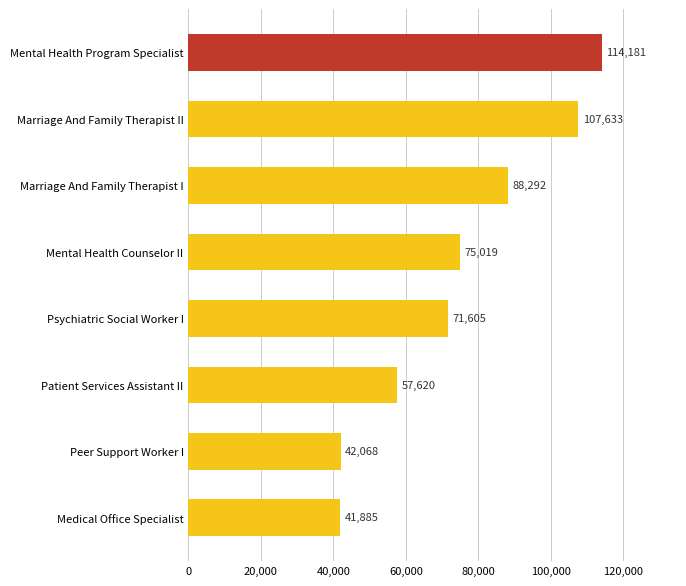

Reading top to bottom, transcribe all the data shown in this chart.

Mental Health Program Specialist=114181	Marriage And Family Therapist II=107633	Marriage And Family Therapist I=88292	Mental Health Counselor II=75019	Psychiatric Social Worker I=71605	Patient Services Assistant II=57620	Peer Support Worker I=42068	Medical Office Specialist=41885